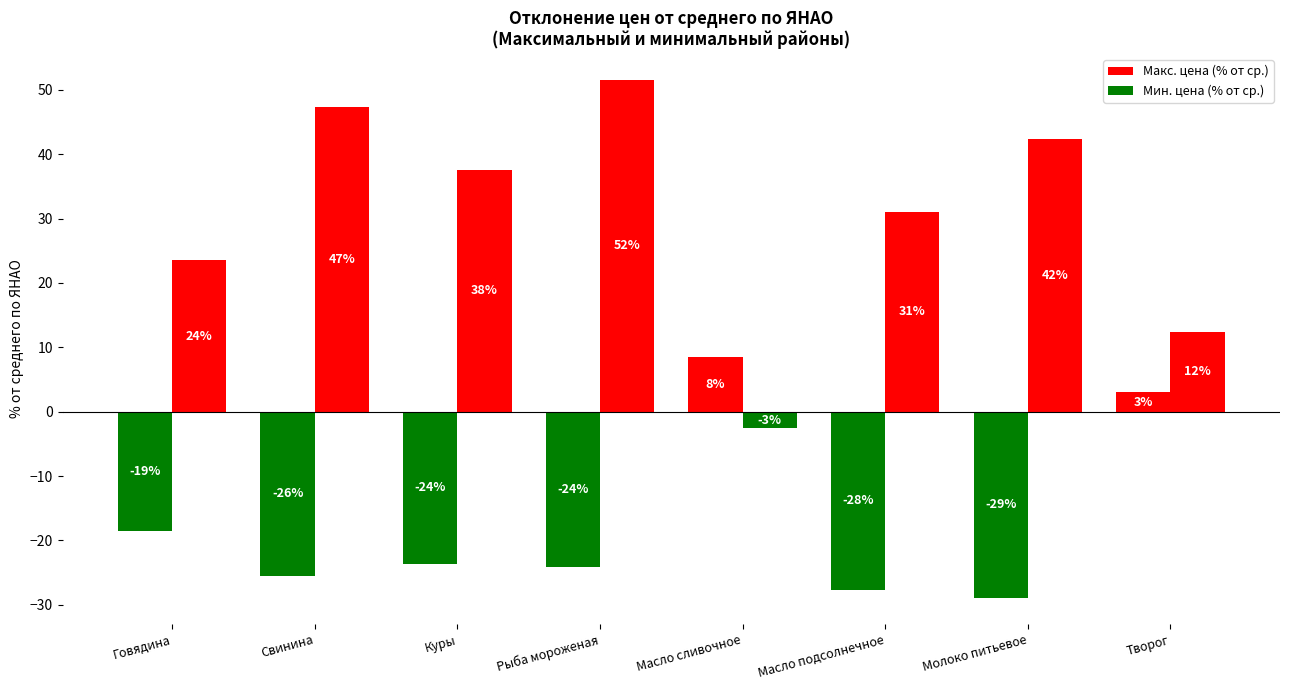

The value of Мин. цена (% от ср.) at Куры is -23.7. True or false?

True